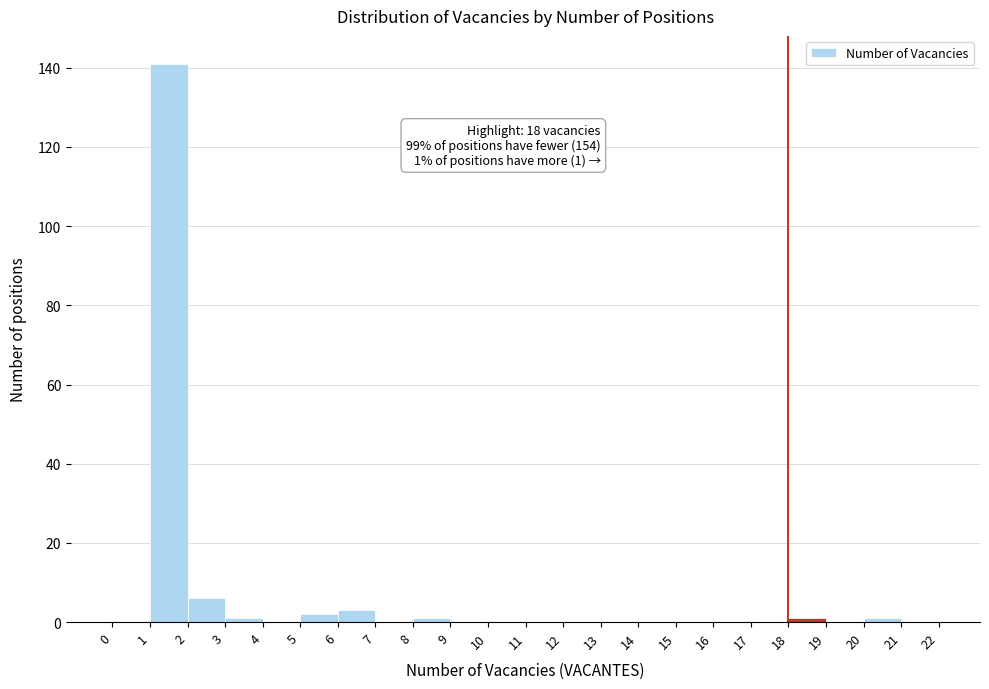

Over which range of the x-axis is the bar tallest?

1 to 2